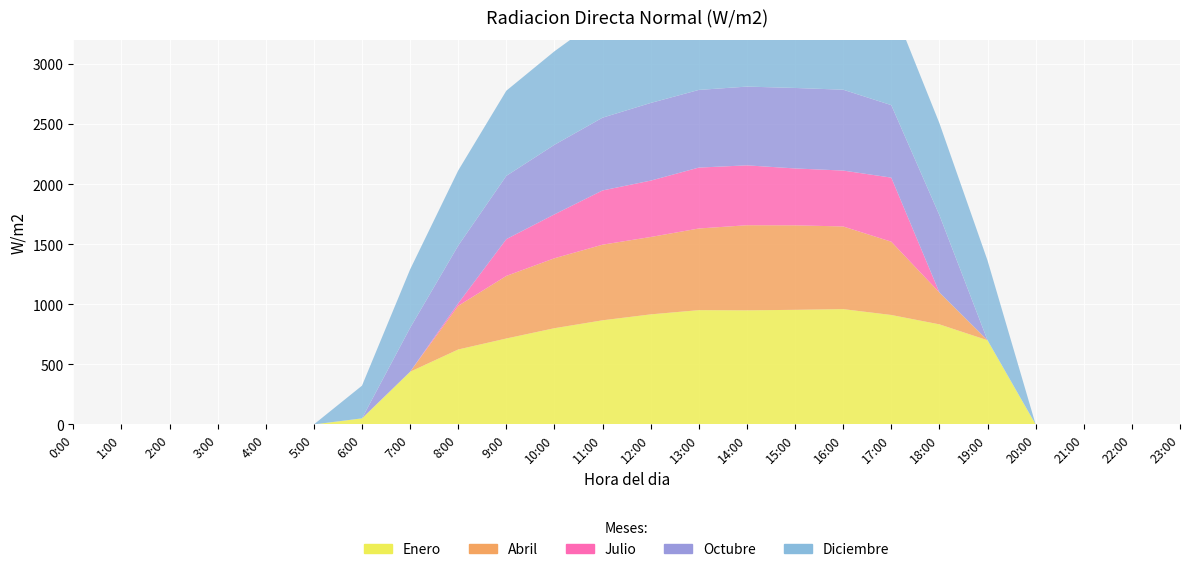

Reading left to right, what are all the values shown in this chart?

Enero: 0:00=0.0	1:00=0.0	2:00=0.0	3:00=0.0	4:00=0.0	5:00=0.0	6:00=50.3	7:00=438.4	8:00=623.7	9:00=715.1	10:00=800.7	11:00=866.6	12:00=915.8	13:00=951.1	14:00=949.5	15:00=953.6	16:00=959.6	17:00=910.7	18:00=832.8	19:00=700.5	20:00=0.0	21:00=0.0	22:00=0.0	23:00=0.0
Abril: 0:00=0.0	1:00=0.0	2:00=0.0	3:00=0.0	4:00=0.0	5:00=0.0	6:00=0.0	7:00=0.0	8:00=363.3	9:00=520.8	10:00=582.2	11:00=629.4	12:00=644.1	13:00=679.5	14:00=708.2	15:00=703.3	16:00=688.0	17:00=610.0	18:00=265.4	19:00=0.0	20:00=0.0	21:00=0.0	22:00=0.0	23:00=0.0
Julio: 0:00=0.0	1:00=0.0	2:00=0.0	3:00=0.0	4:00=0.0	5:00=0.0	6:00=0.0	7:00=0.0	8:00=21.3	9:00=306.3	10:00=365.2	11:00=451.3	12:00=469.1	13:00=507.0	14:00=498.4	15:00=473.4	16:00=465.2	17:00=533.2	18:00=0.0	19:00=0.0	20:00=0.0	21:00=0.0	22:00=0.0	23:00=0.0
Octubre: 0:00=0.0	1:00=0.0	2:00=0.0	3:00=0.0	4:00=0.0	5:00=0.0	6:00=0.0	7:00=365.0	8:00=479.9	9:00=526.6	10:00=579.1	11:00=605.7	12:00=646.3	13:00=646.4	14:00=655.5	15:00=669.9	16:00=673.0	17:00=603.4	18:00=643.7	19:00=0.0	20:00=0.0	21:00=0.0	22:00=0.0	23:00=0.0
Diciembre: 0:00=0.0	1:00=0.0	2:00=0.0	3:00=0.0	4:00=0.0	5:00=0.0	6:00=272.1	7:00=486.3	8:00=625.2	9:00=708.7	10:00=778.2	11:00=843.3	12:00=865.0	13:00=914.7	14:00=902.3	15:00=926.8	16:00=908.6	17:00=848.3	18:00=764.8	19:00=663.9	20:00=0.0	21:00=0.0	22:00=0.0	23:00=0.0